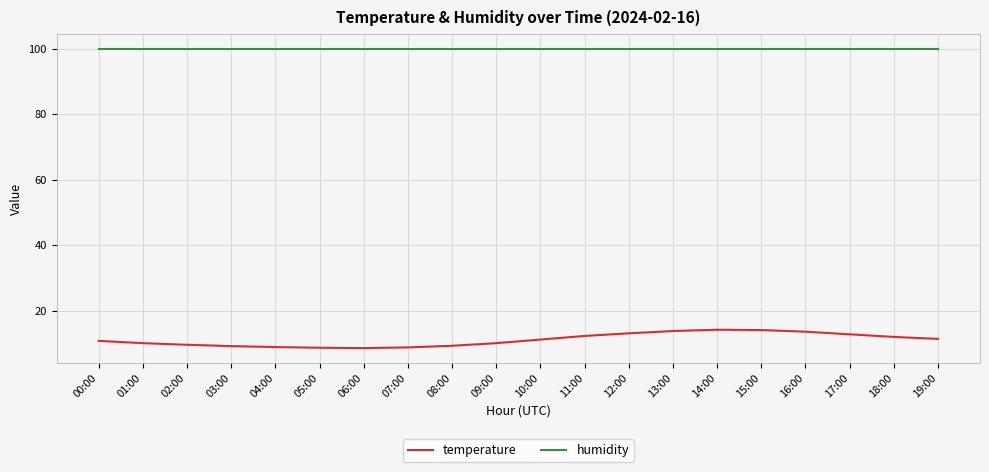

Is this an area chart (filled region under the line)?

No